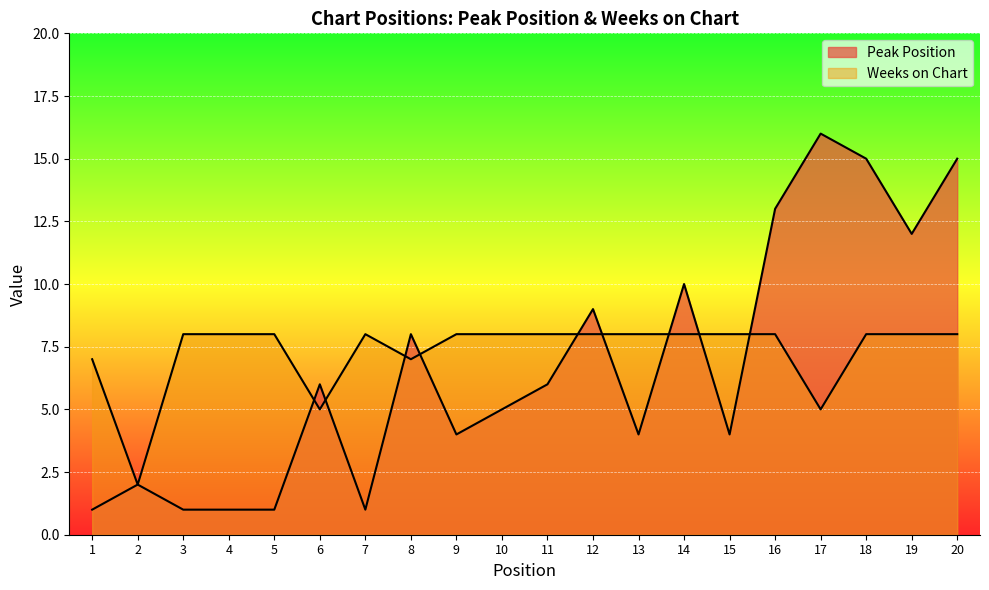

At which category is the sum across all series the highest?

18